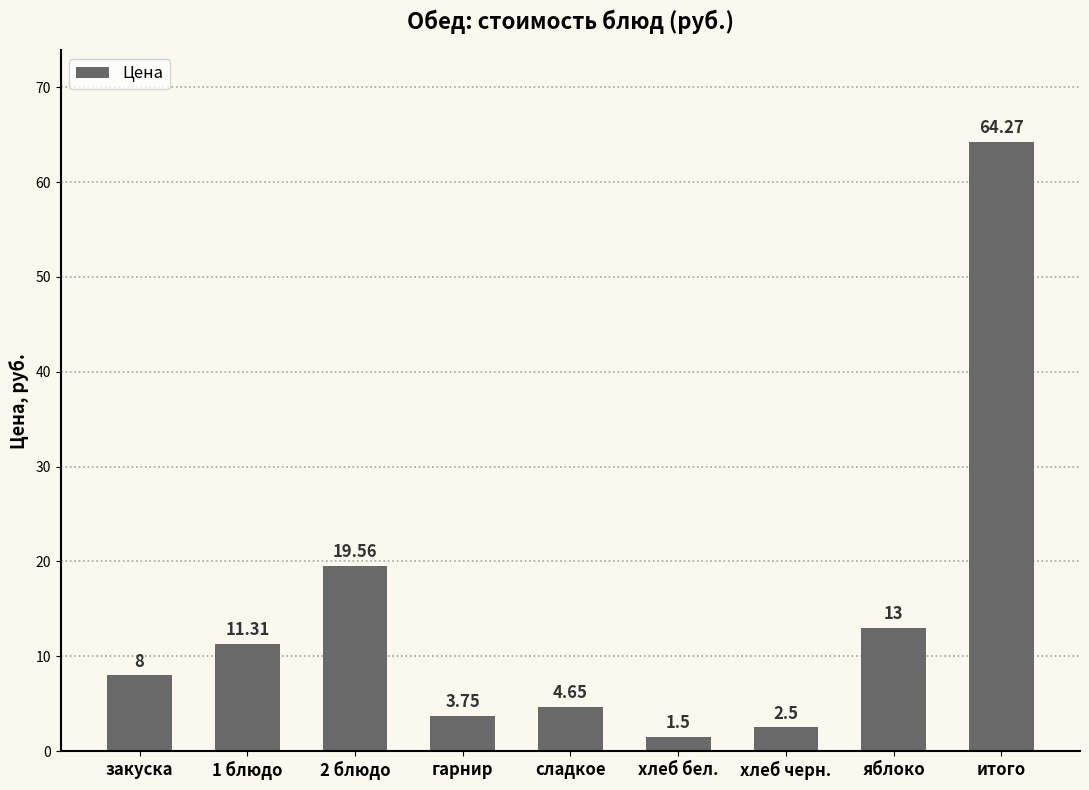

What is the label of the 7th bar from the right?

2 блюдо